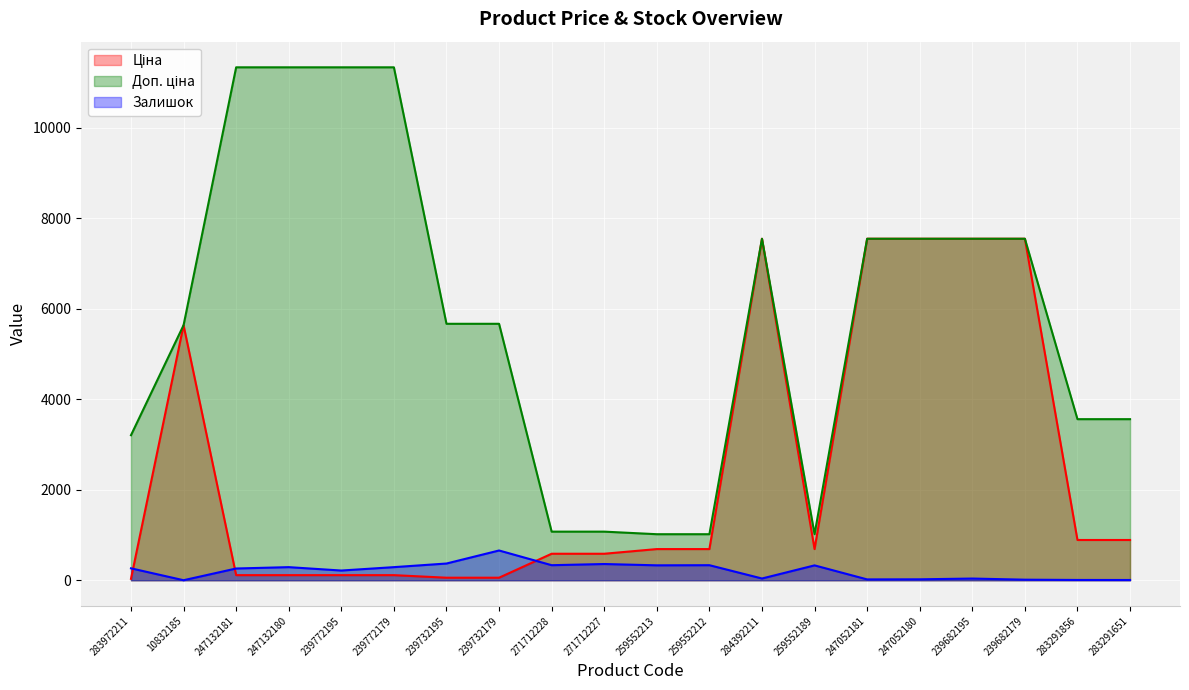

Does the chart display data point markers on the line(s)?

No